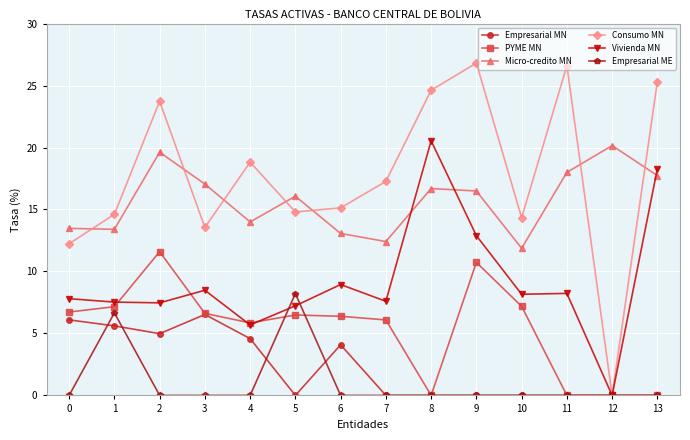

What is the maximum value shown in the chart?

26.8